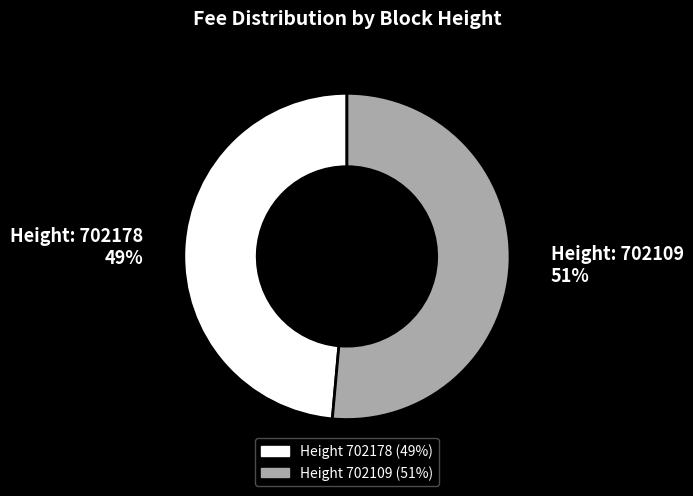

Does any single category account for the majority?

Yes